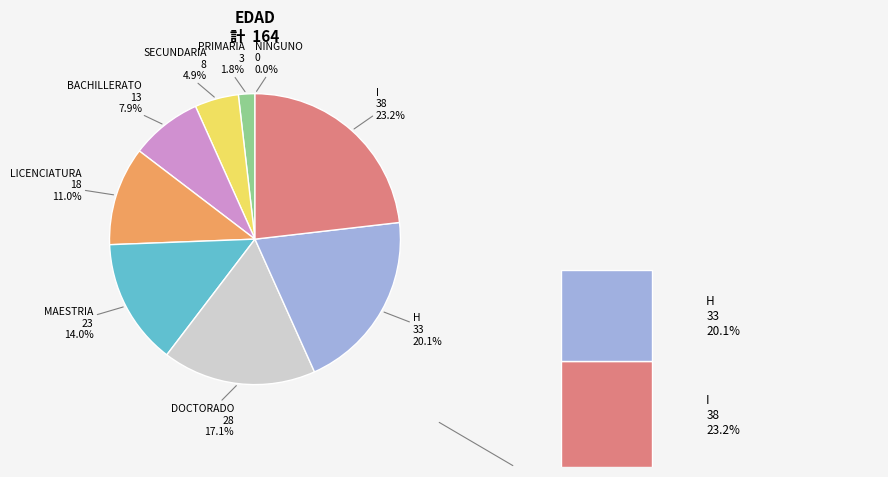

To the nearest percent, what portion does H represent?

20%